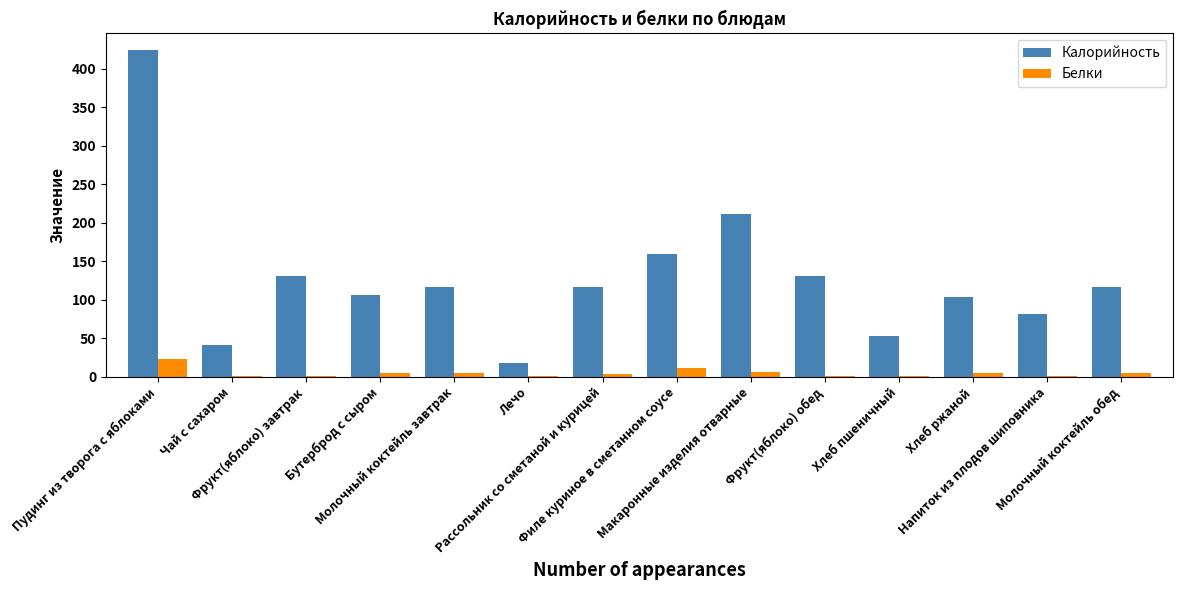

Does the chart contain stacked bars?

No